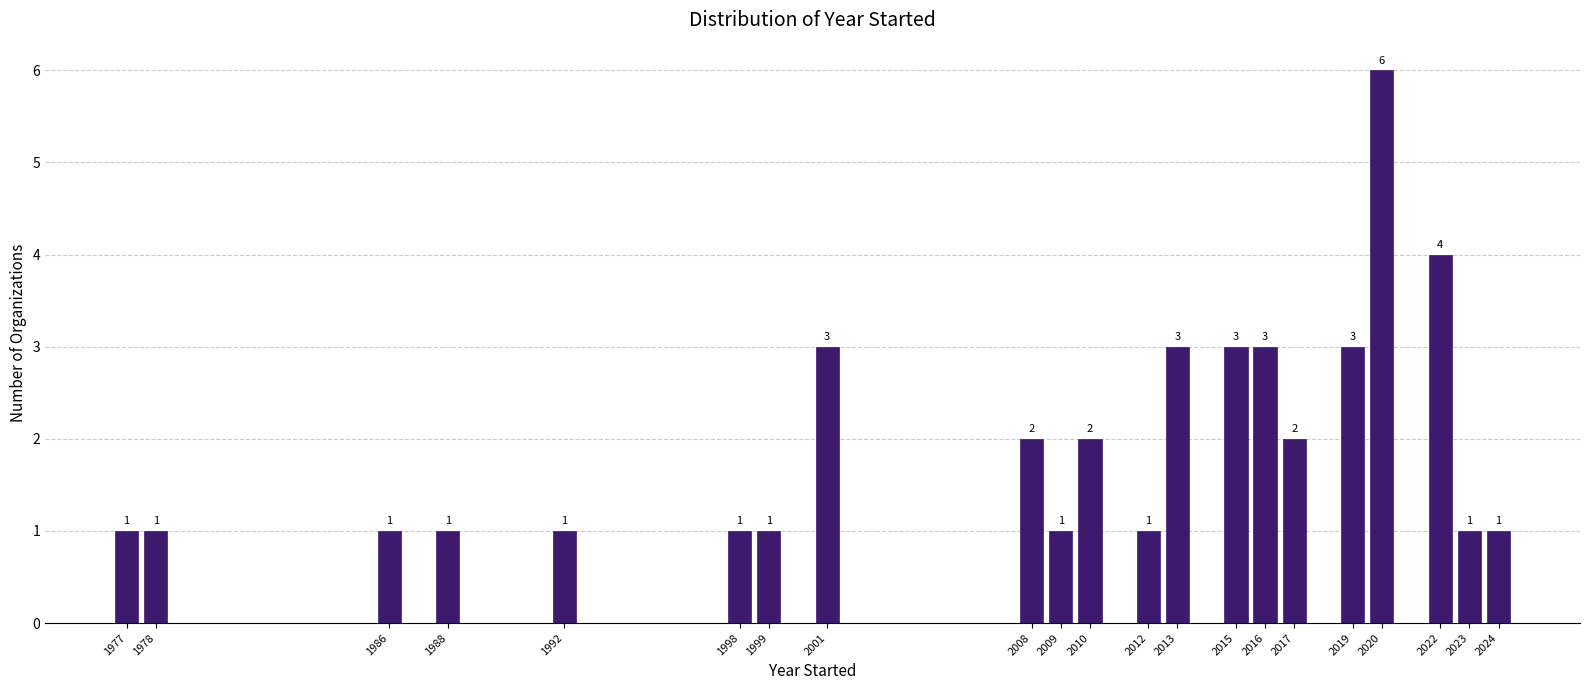

Reading left to right, extract all data points from this chart.

1	1	1	1	1	1	1	3	2	1	2	1	3	3	3	2	3	6	4	1	1